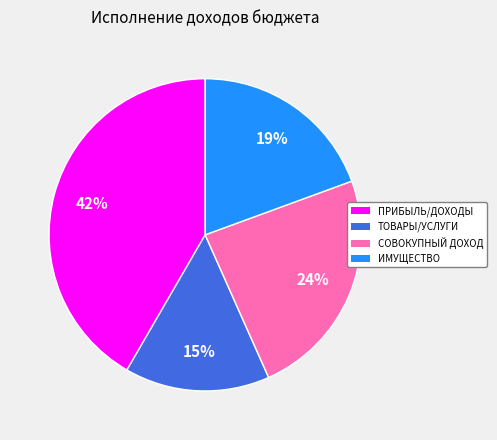

Do ПРИБЫЛЬ/ДОХОДЫ and ИМУЩЕСТВО together represent more than half of the pie?

Yes